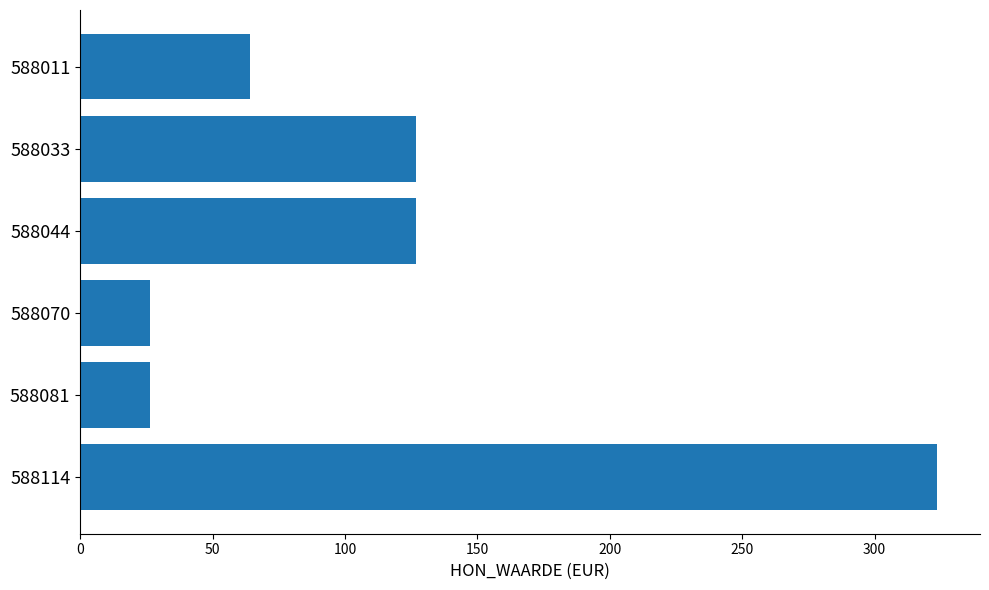

What is the change in value from 588011 to 588070?

-37.8